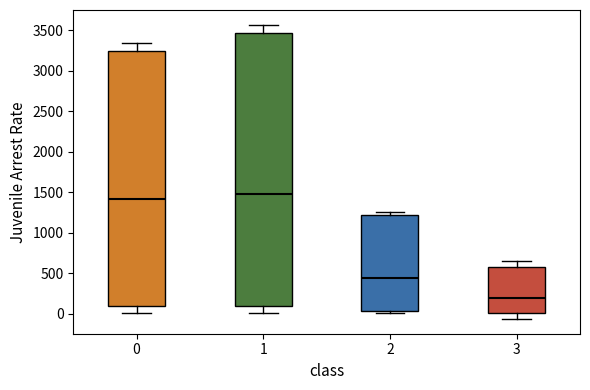

Which box has the lowest median line?

3